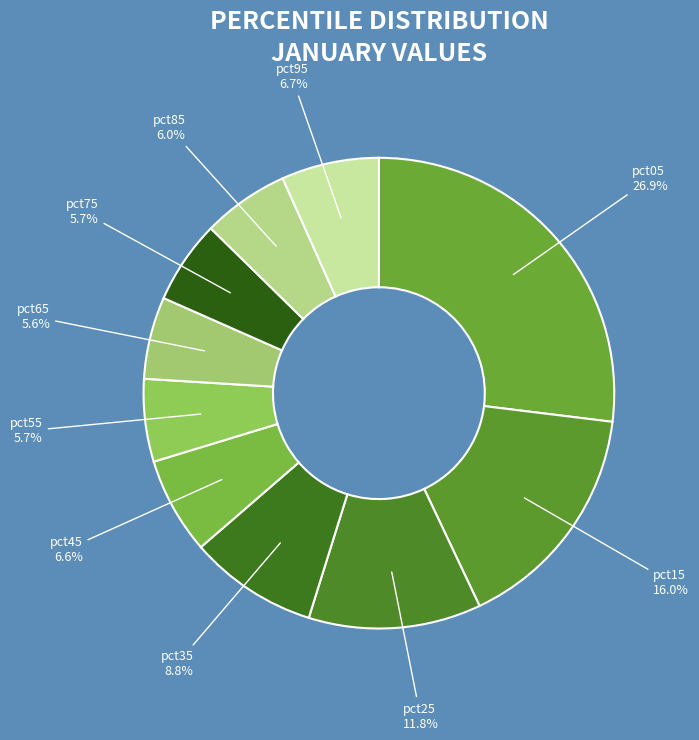

What percentage is the pct65 slice, to the nearest percent?

6%